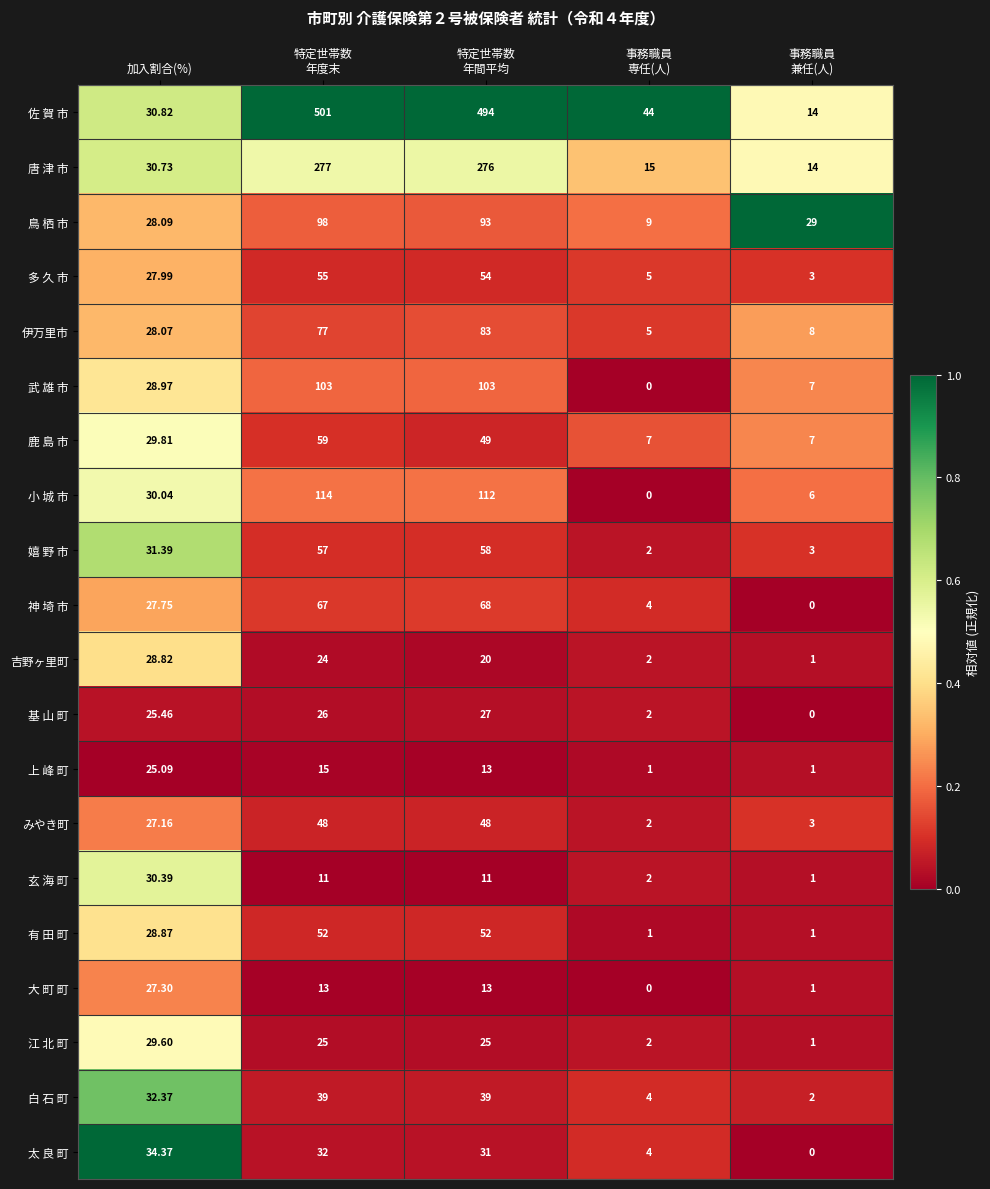

Which series has the widest spread of values?

佐 賀 市